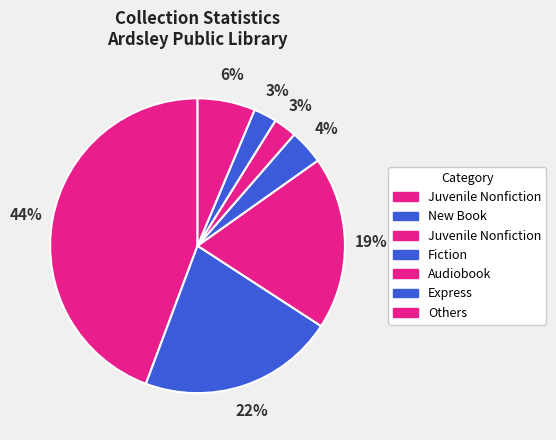

Count the number of slices in the pie.

7